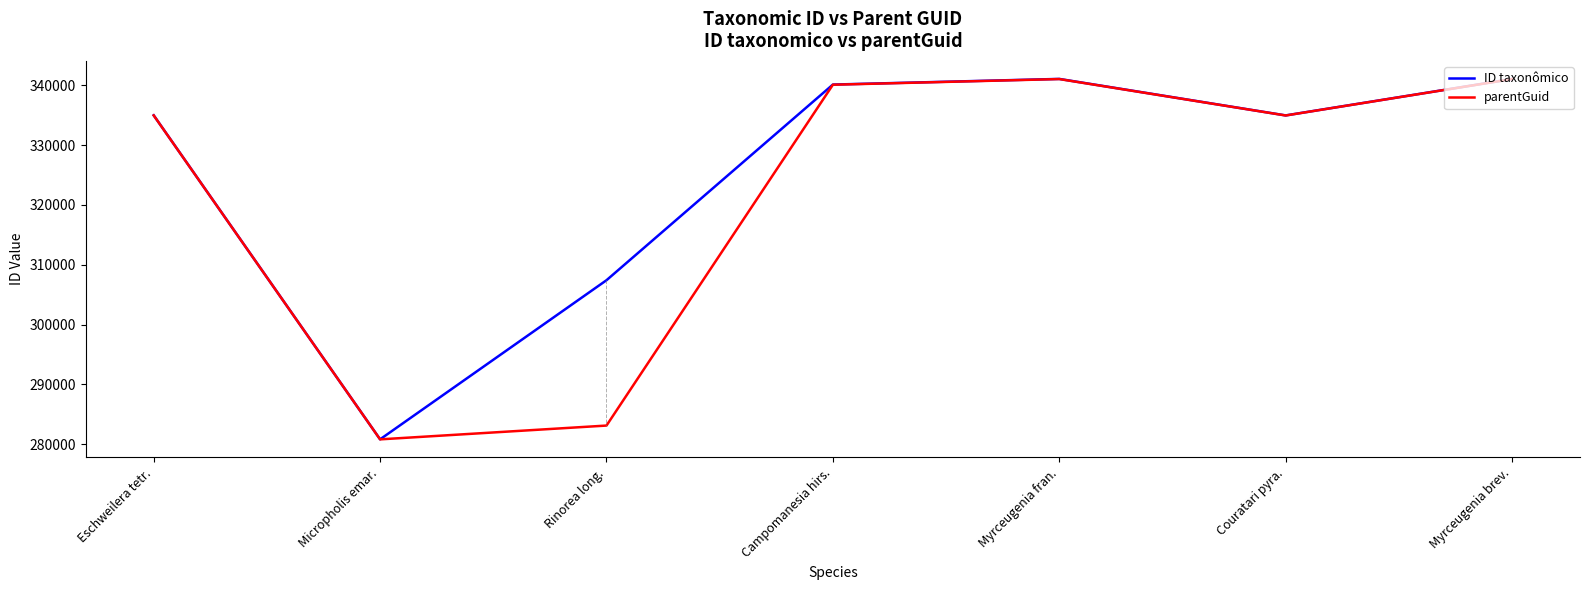

What position from the right is Micropholis emar.?

6